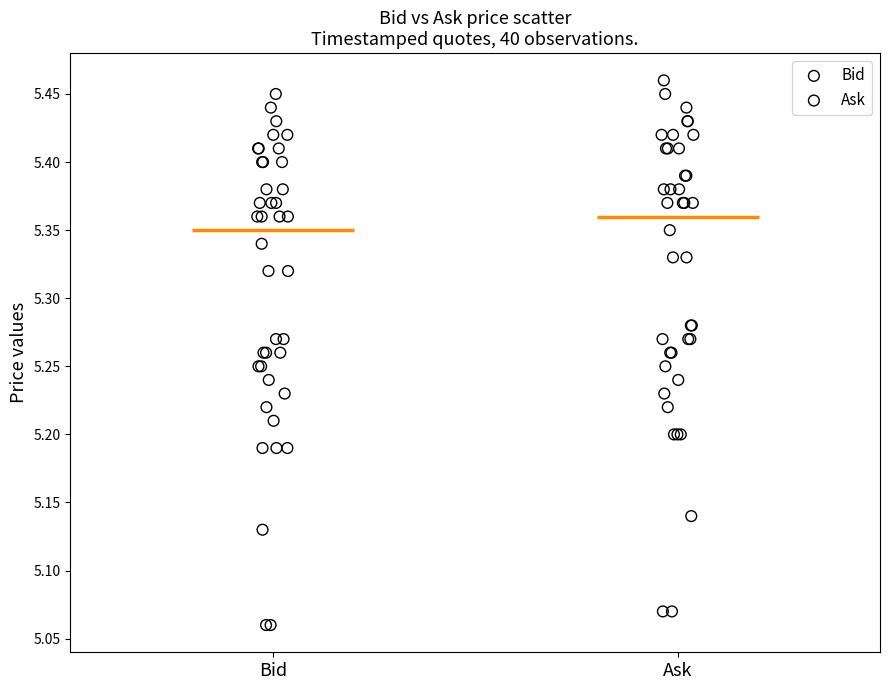

Which series reaches the maximum Y coordinate?

Ask